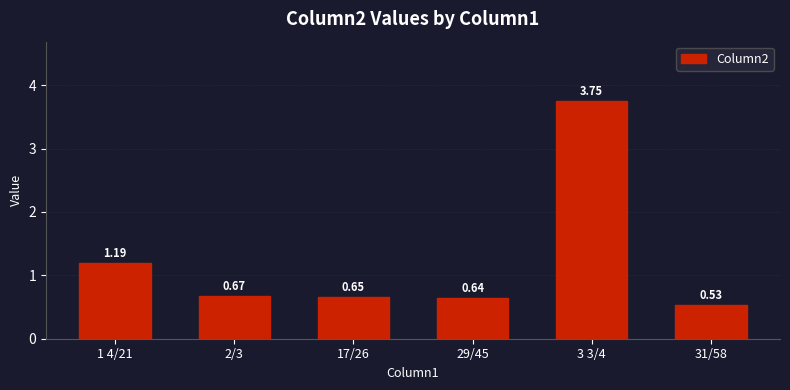

What is the sum of all values?

7.4